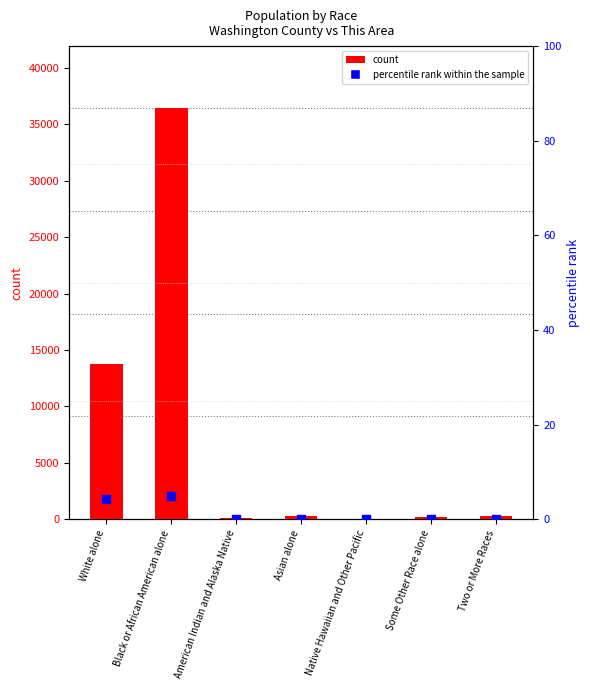

What are all the series names shown in the legend?

count, percentile rank within the sample